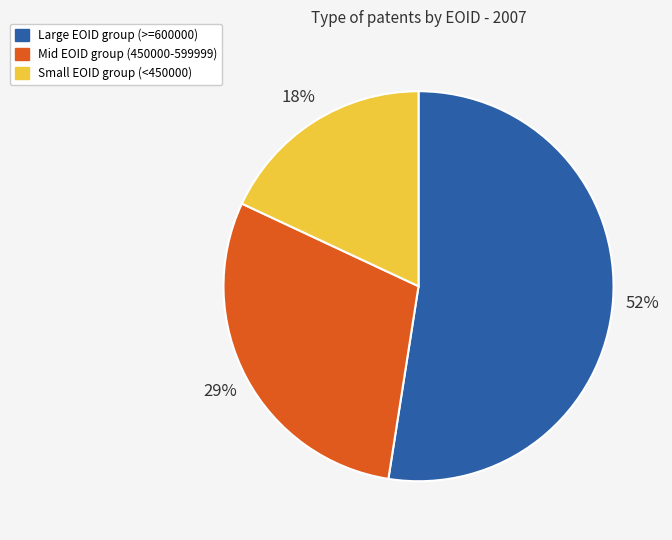

To the nearest percent, what is the average slice percentage?

33%